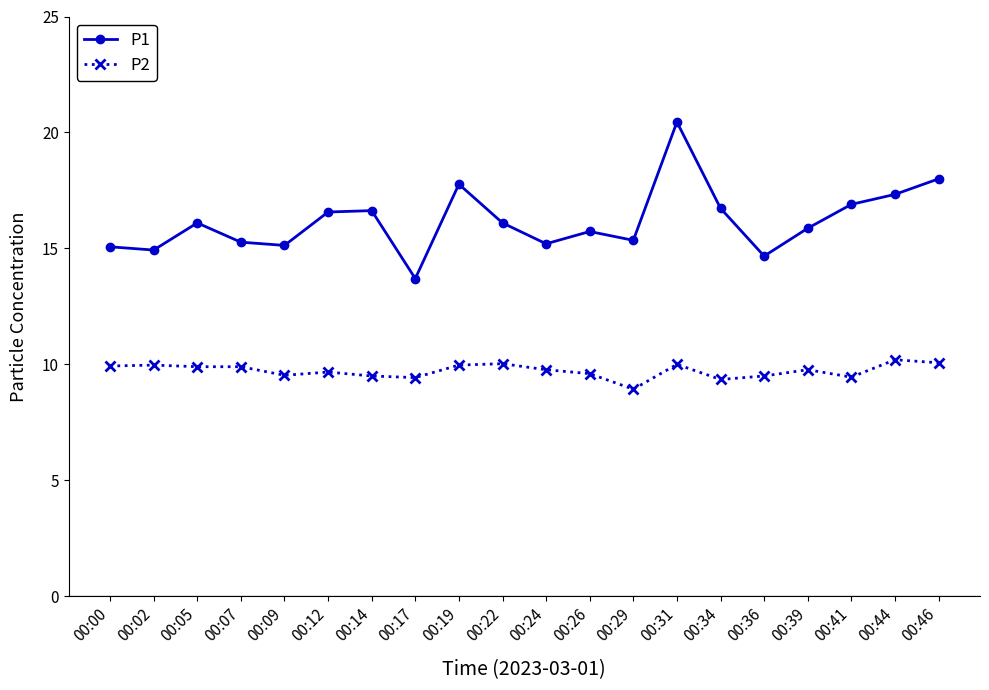

Rank the series by their average value, from highest to lowest.

P1, P2